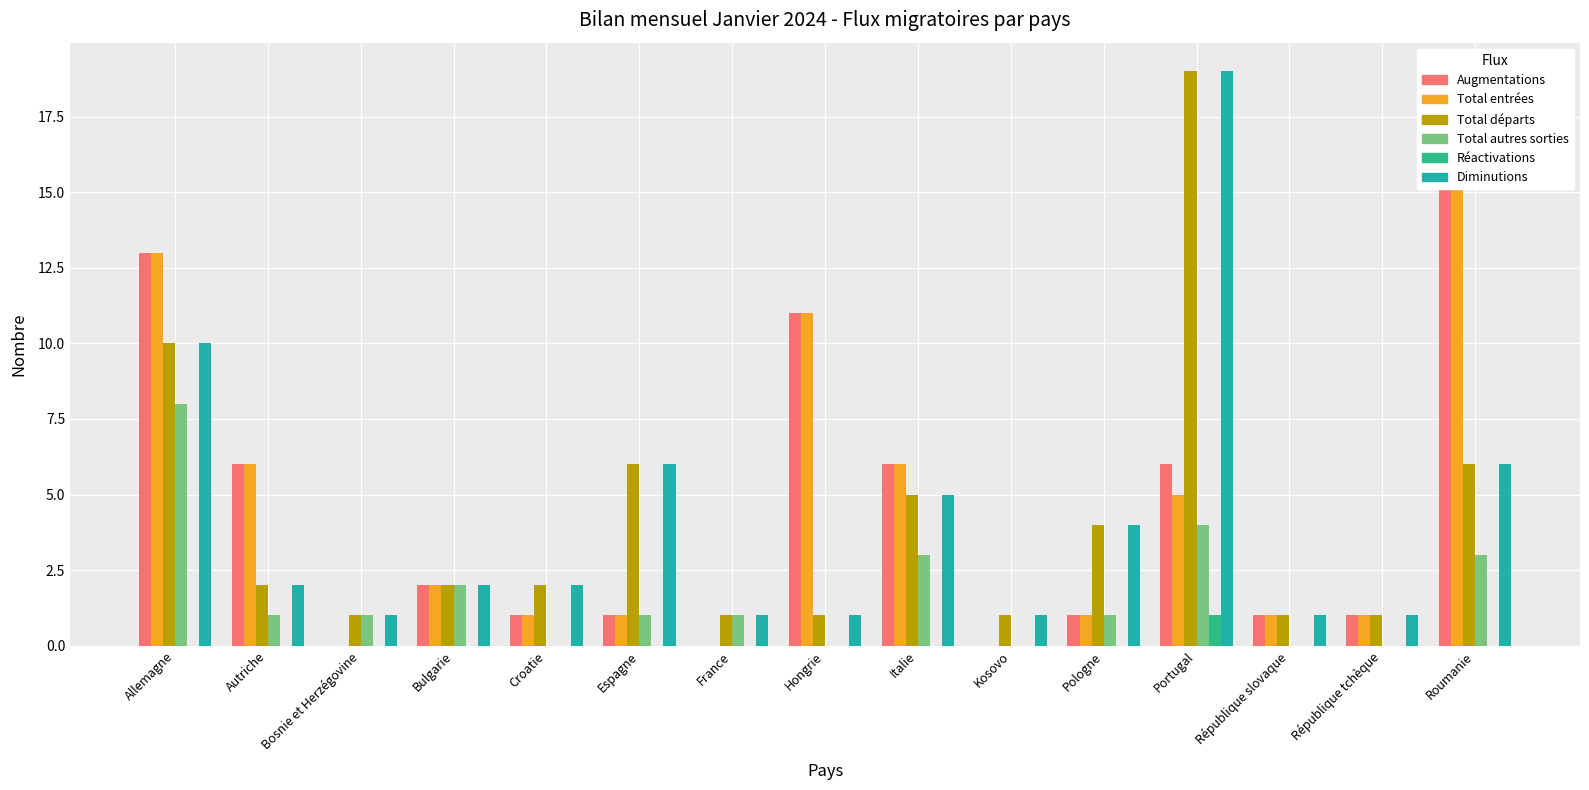

Reading right to left, list all the values displayed in this chart.

Augmentations: 17	1	1	6	1	0	6	11	0	1	1	2	0	6	13
Total entrées: 17	1	1	5	1	0	6	11	0	1	1	2	0	6	13
Total départs: 6	1	1	19	4	1	5	1	1	6	2	2	1	2	10
Total autres sorties: 3	0	0	4	1	0	3	0	1	1	0	2	1	1	8
Réactivations: 0	0	0	1	0	0	0	0	0	0	0	0	0	0	0
Diminutions: 6	1	1	19	4	1	5	1	1	6	2	2	1	2	10